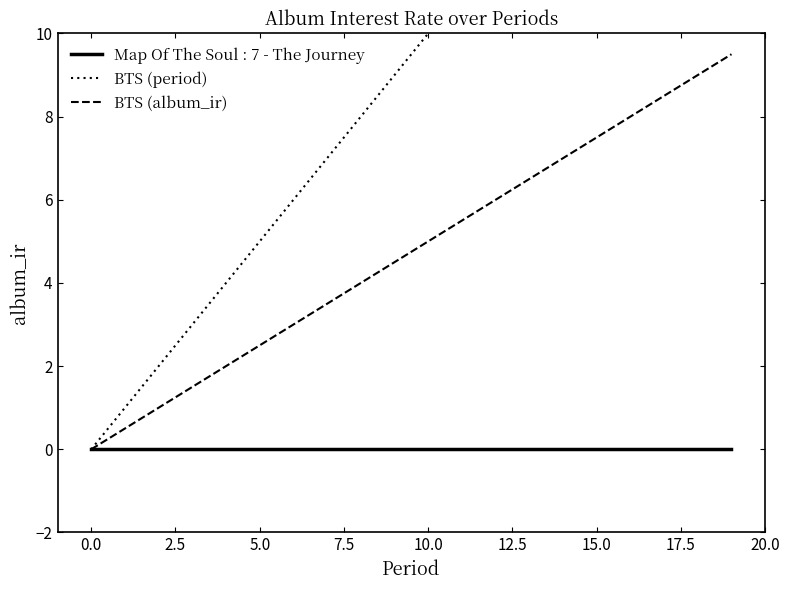

Is this an area chart (filled region under the line)?

No